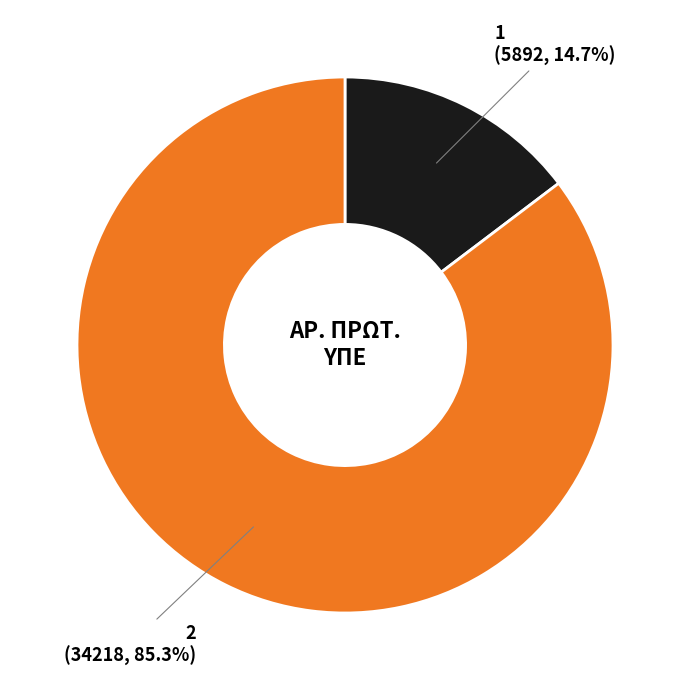

To the nearest percent, what is the difference between the largest and smallest slice percentages?

71%